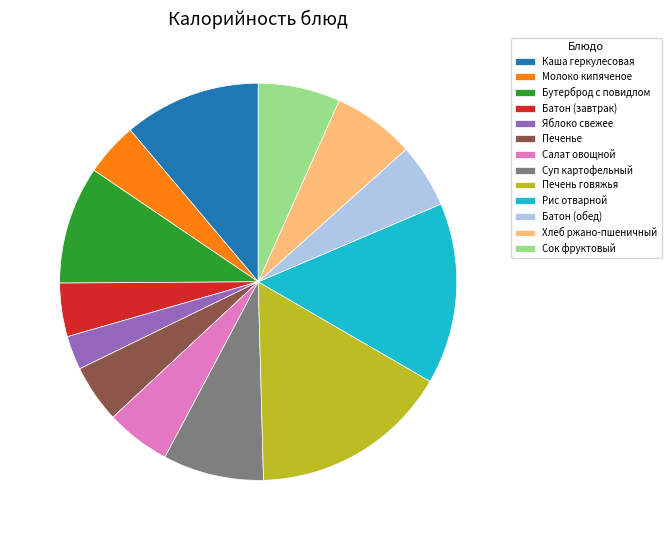

Is it true that Батон (обед) is 5% of the pie?

True